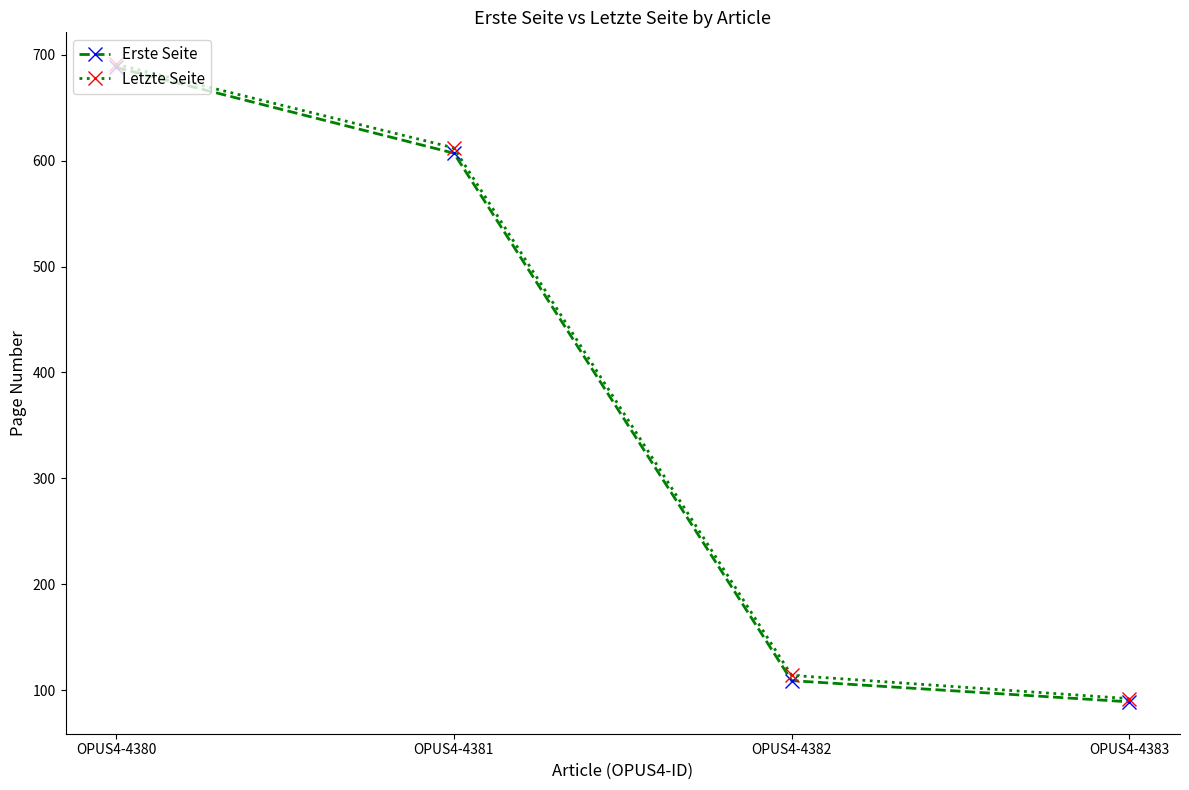

Rank the categories by Letzte Seite value from highest to lowest.

OPUS4-4380, OPUS4-4381, OPUS4-4382, OPUS4-4383